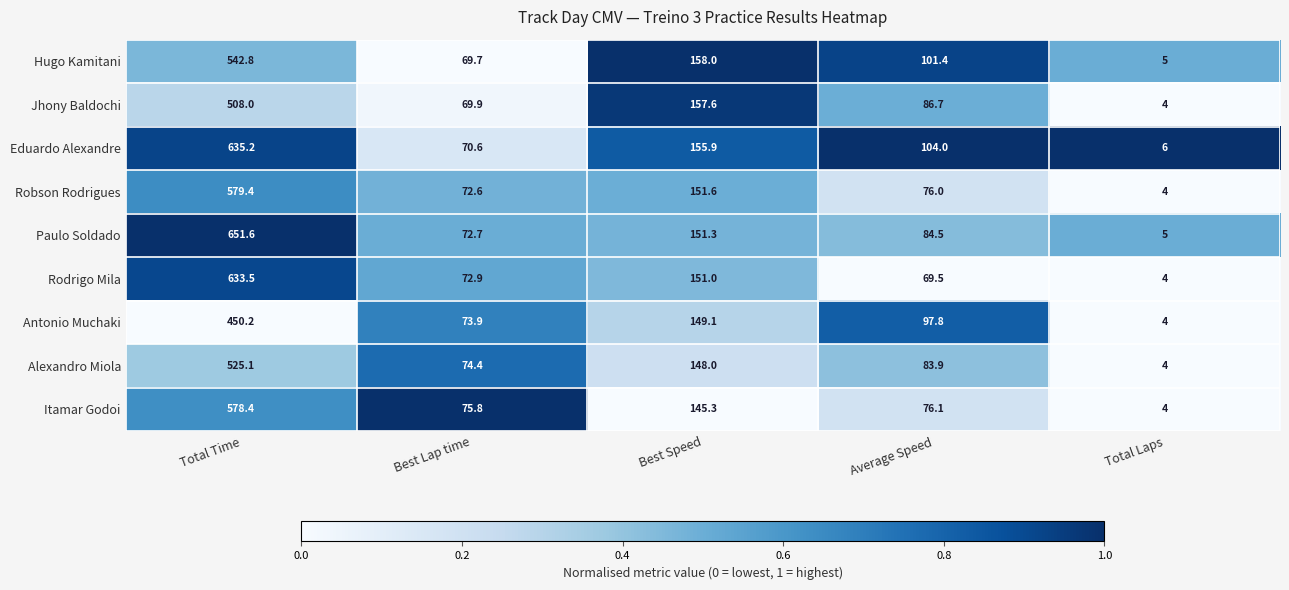

Which series has the largest range (max minus min)?

Paulo Soldado